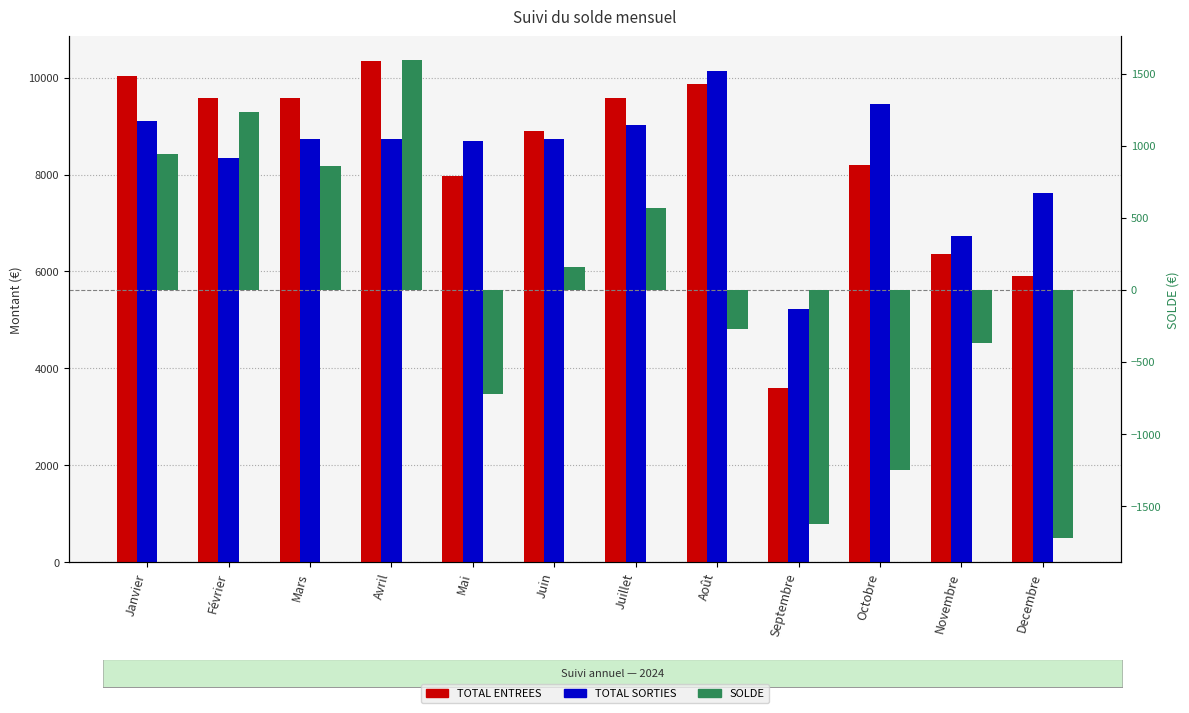

Reading right to left, what are all the values shown in this chart?

TOTAL ENTREES: 5905.0	6365.0	8205.0	3605.0	9875.0	9585.0	8895.0	7975.0	10335.0	9585.0	9585.0	10045.0
TOTAL SORTIES: 7627.6	6730.8	9457.1	5226.0	10145.3	9017.2	8736.3	8695.4	8742.8	8725.0	8350.0	9100.3
SOLDE: -1722.6	-365.8	-1252.2	-1621.0	-270.3	567.8	158.7	-720.4	1592.2	860.0	1235.0	944.7